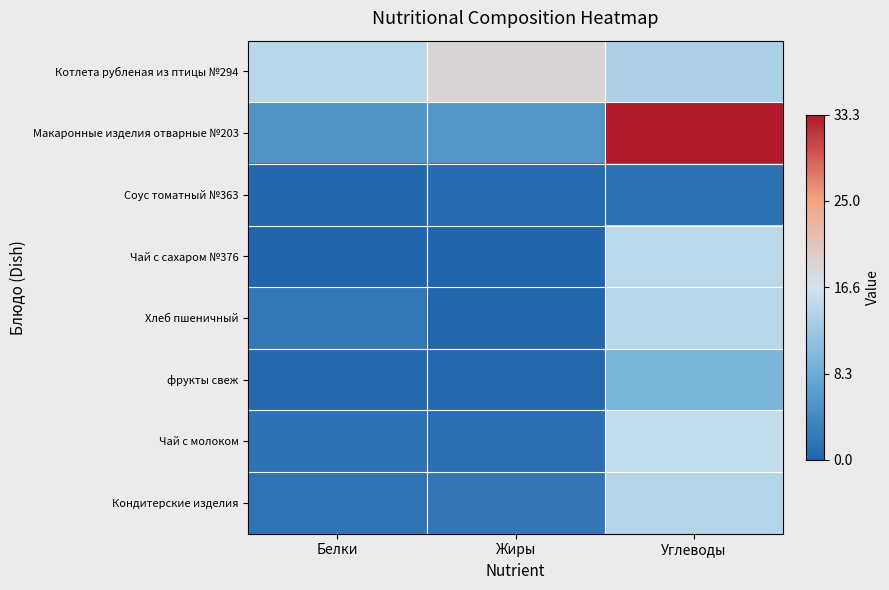

Which series has the widest spread of values?

Макаронные изделия отварные №203